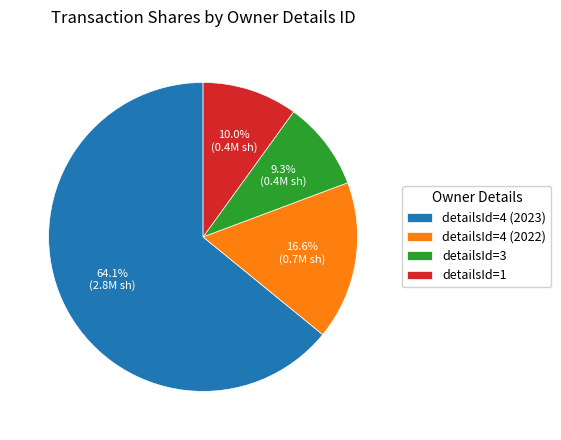

Between detailsId=4 (2023) and detailsId=1, which is larger?

detailsId=4 (2023)